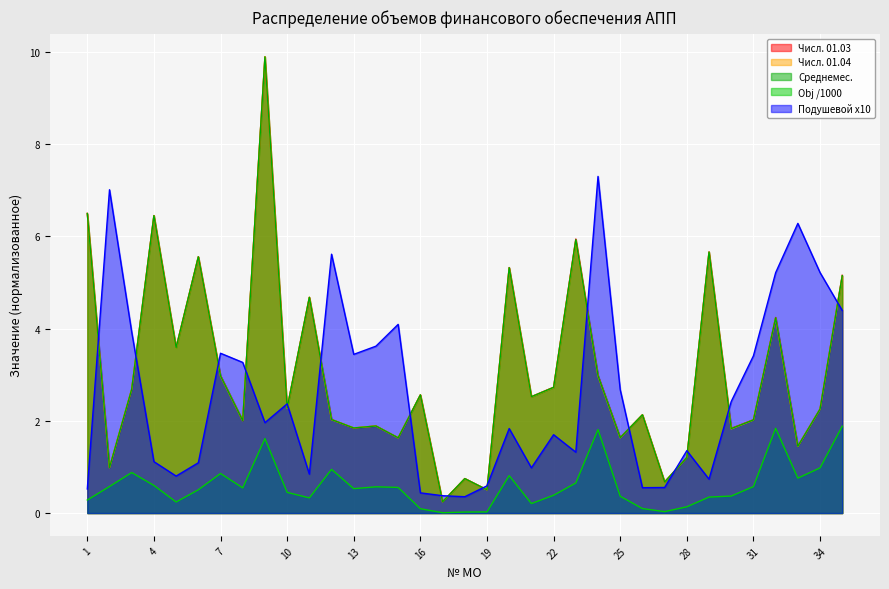

True or false: Фактический дифференцированный подушевой has a value of 0.2 at 26.

False